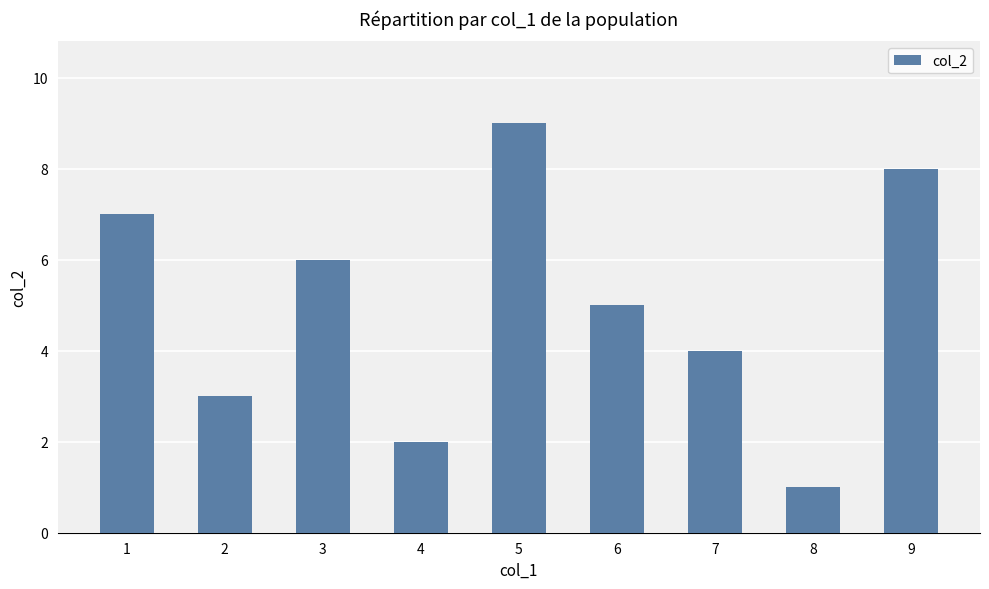

List the labels in order of value, largest first.

5, 9, 1, 3, 6, 7, 2, 4, 8